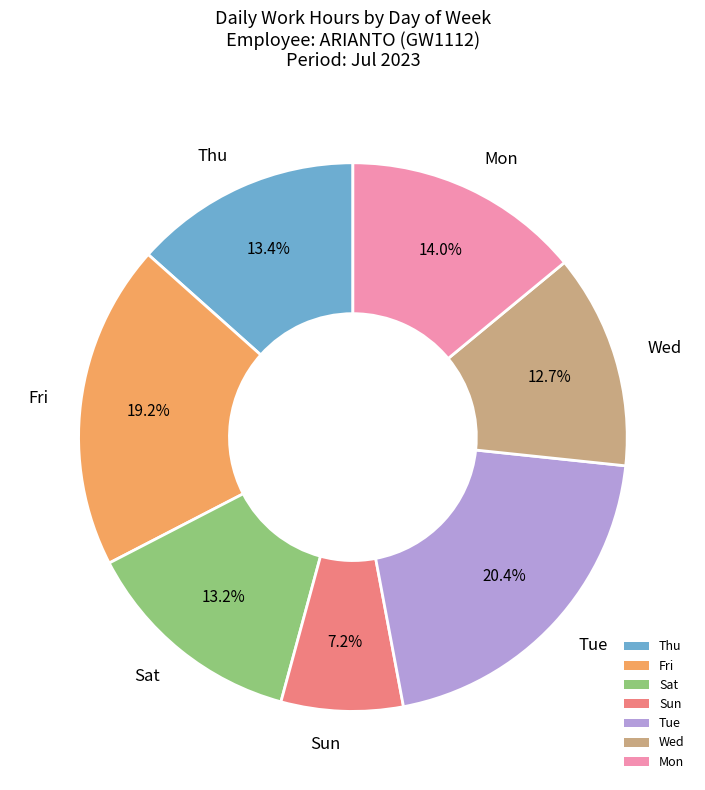

Does any single category account for the majority?

No